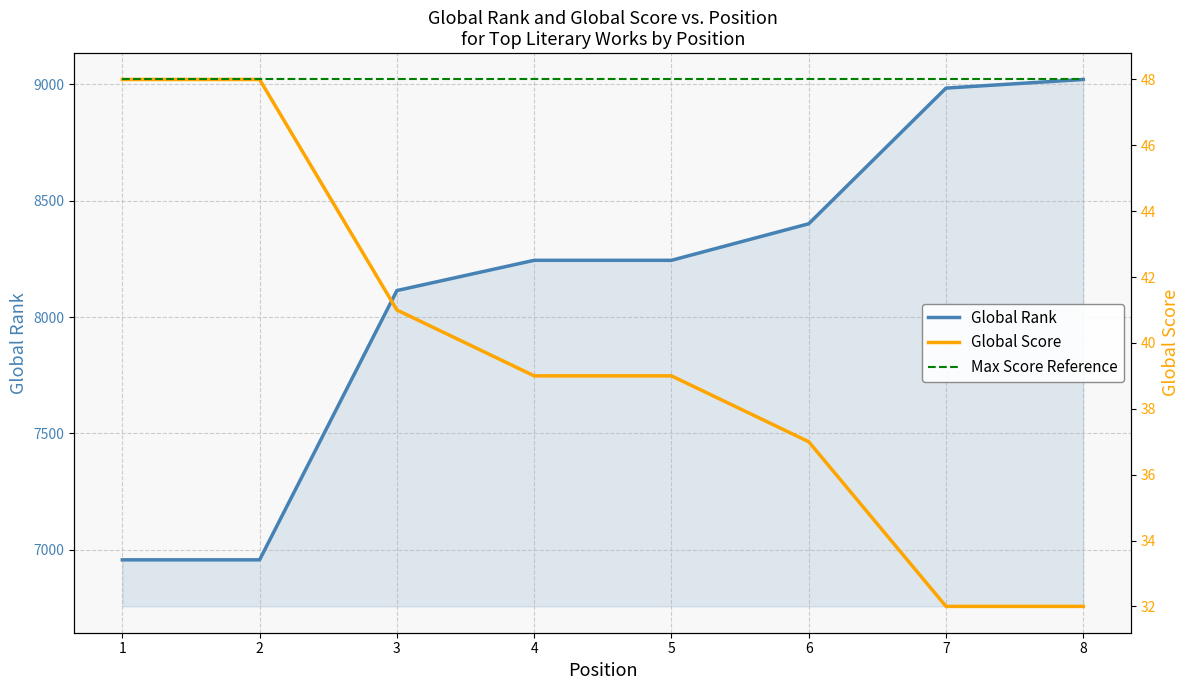

What is the difference between the maximum and minimum values in the Global Score series?

16